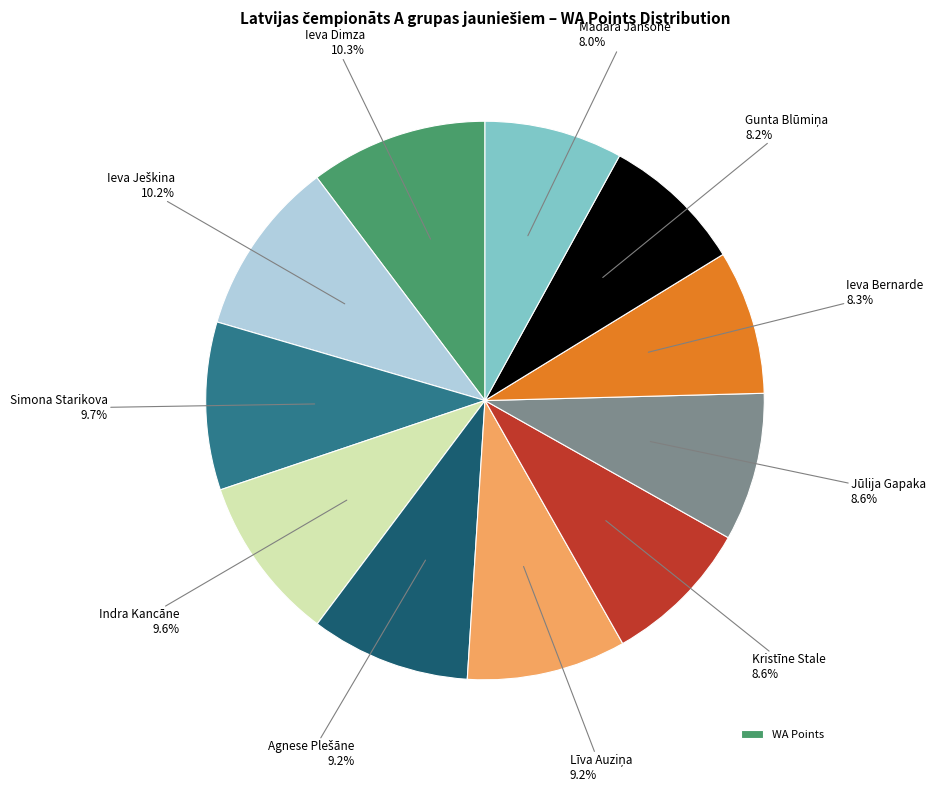

Does any single category account for the majority?

No